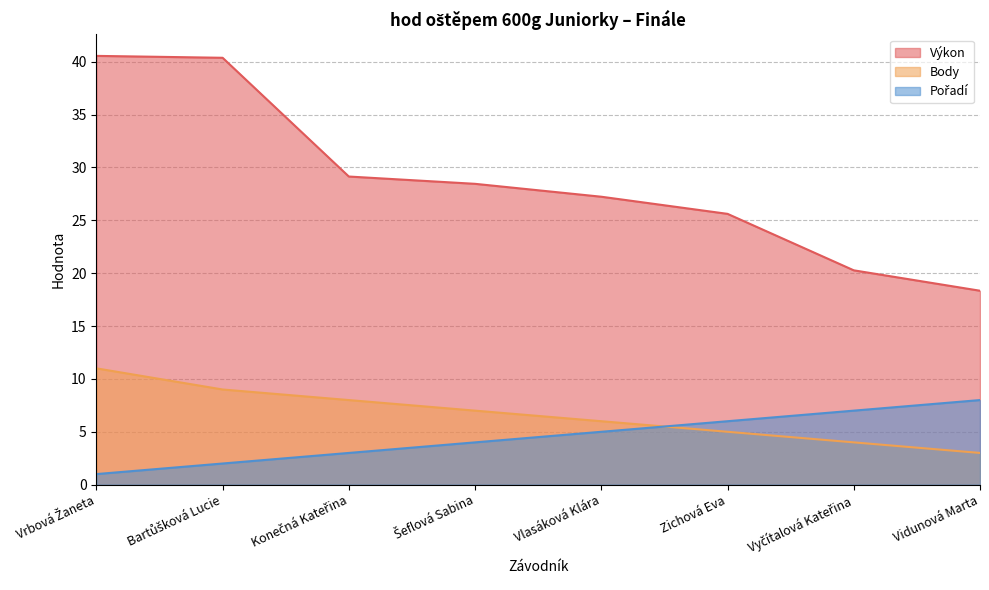

Reading right to left, list all the values displayed in this chart.

Výkon: Vidunová Marta=18.3	Vyčítalová Kateřina=20.3	Zichová Eva=25.6	Vlasáková Klára=27.2	Šeflová Sabina=28.4	Konečná Kateřina=29.1	Bartůšková Lucie=40.4	Vrbová Žaneta=40.5
Body: Vidunová Marta=3.0	Vyčítalová Kateřina=4.0	Zichová Eva=5.0	Vlasáková Klára=6.0	Šeflová Sabina=7.0	Konečná Kateřina=8.0	Bartůšková Lucie=9.0	Vrbová Žaneta=11.0
Pořadí: Vidunová Marta=8.0	Vyčítalová Kateřina=7.0	Zichová Eva=6.0	Vlasáková Klára=5.0	Šeflová Sabina=4.0	Konečná Kateřina=3.0	Bartůšková Lucie=2.0	Vrbová Žaneta=1.0